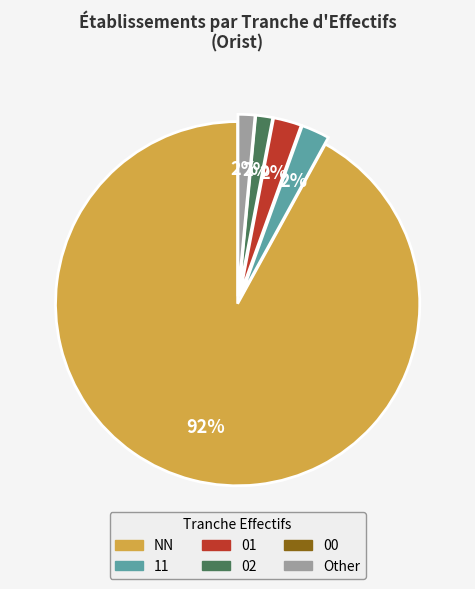

Is it true that 02 is 14% of the pie?

False